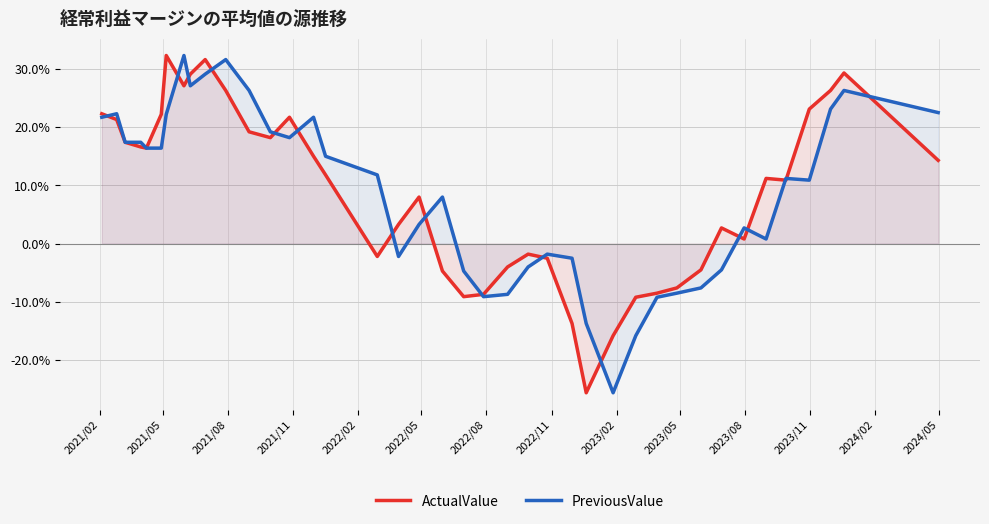

What is the difference between the maximum and minimum values in the PreviousValue series?

57.9